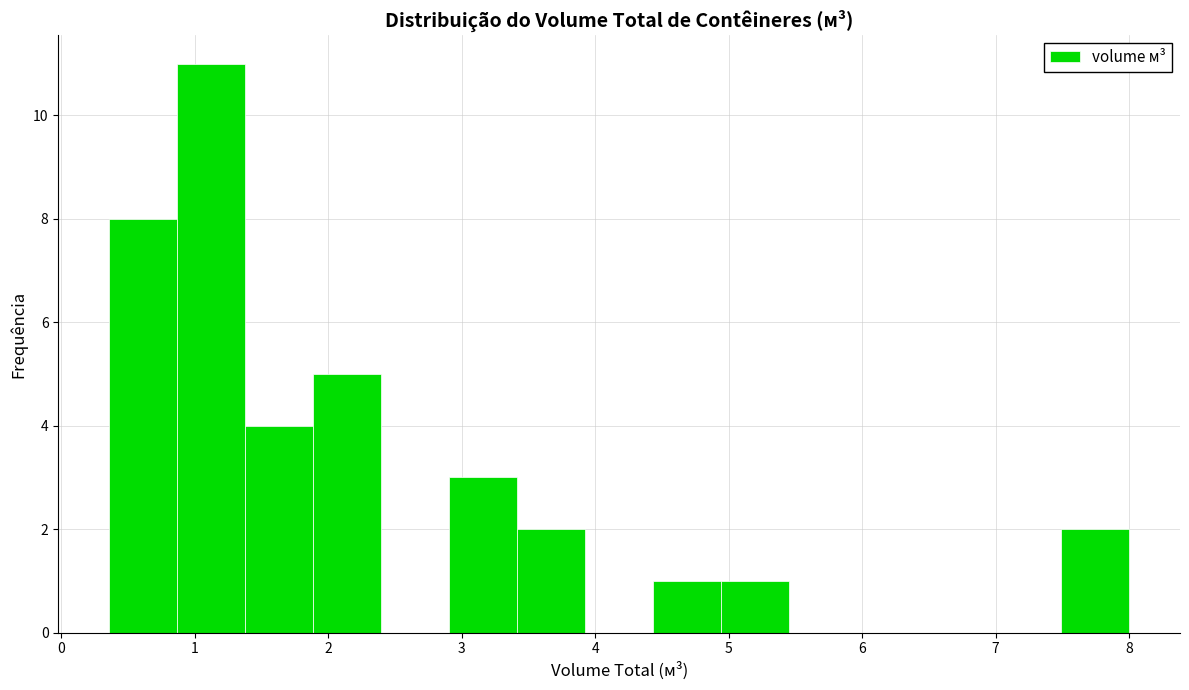

Which range on the x-axis has the tallest bar?

0.9 to 1.4